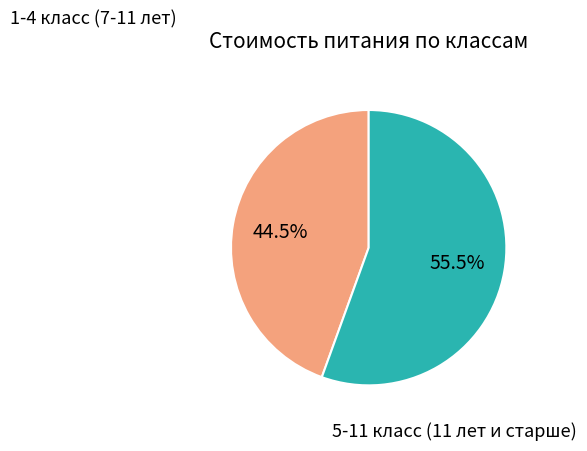

Is there a majority slice in this chart?

Yes